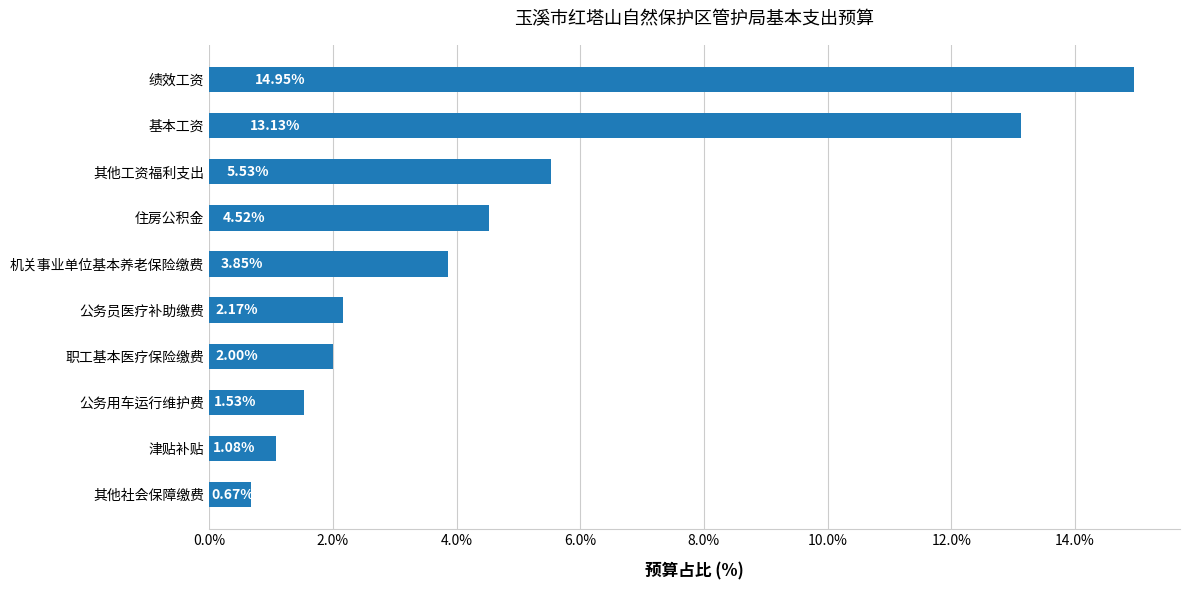

What is the difference between the values at 其他社会保障缴费 and 公务用车运行维护费?

0.9